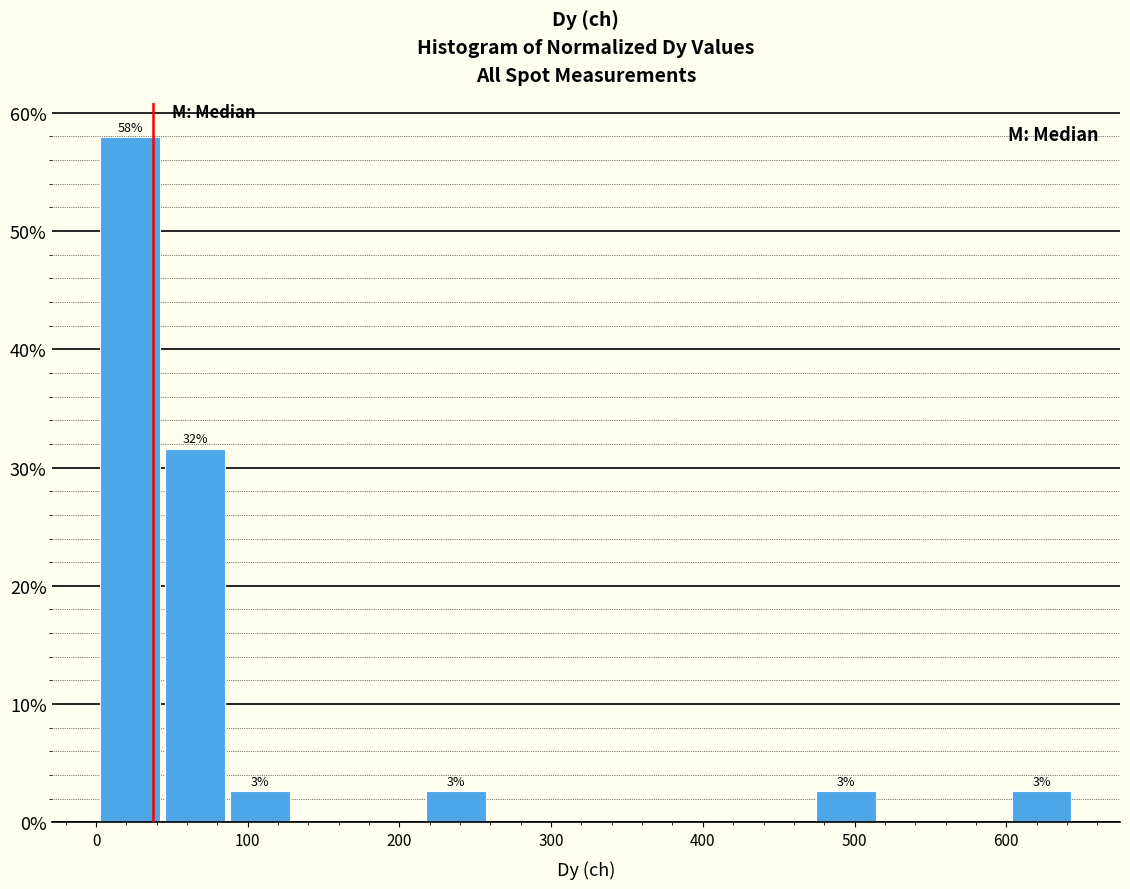

Which range on the x-axis has the tallest bar?

0 to 40